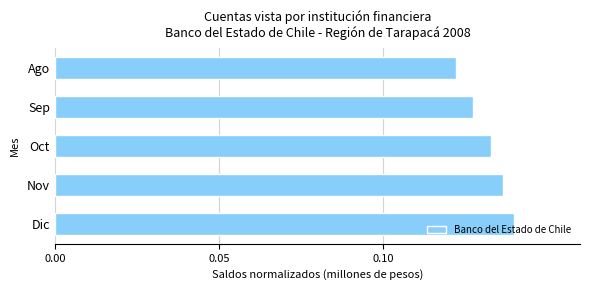

The chart shows a value of 0.2 at Ago. True or false?

False